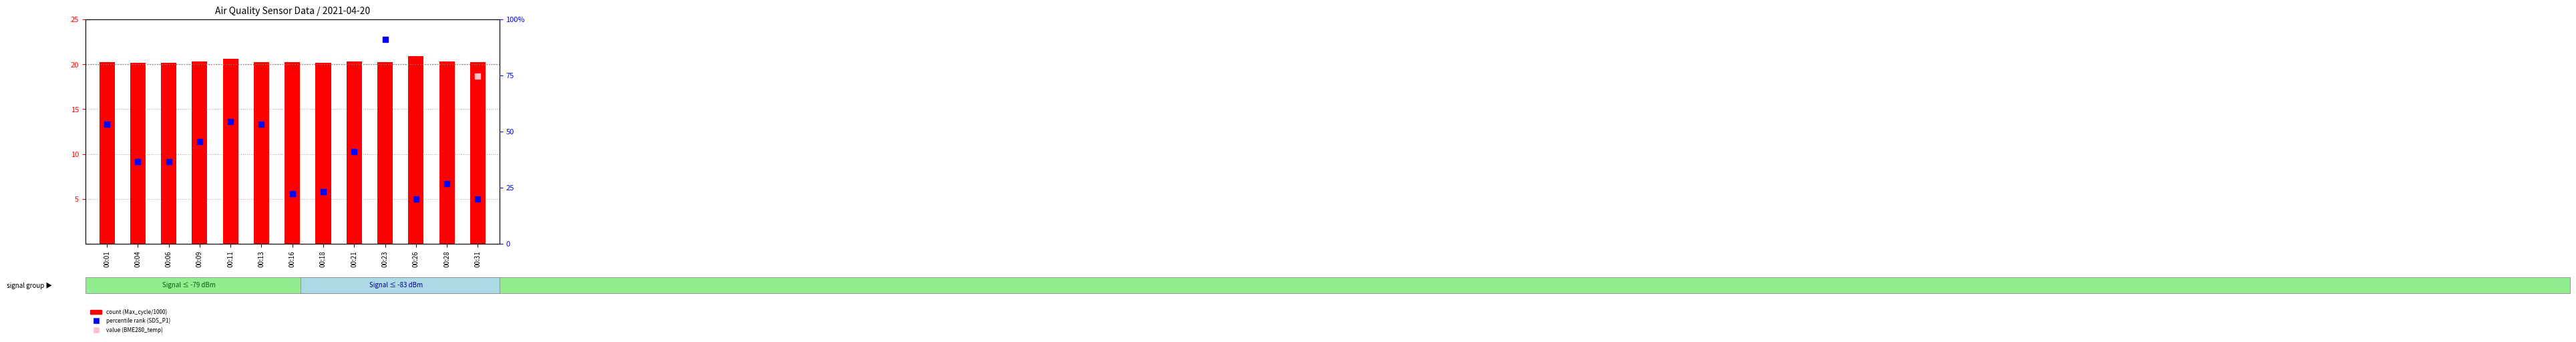

Which series contains the highest Y value?

percentile rank (SDS_P1)